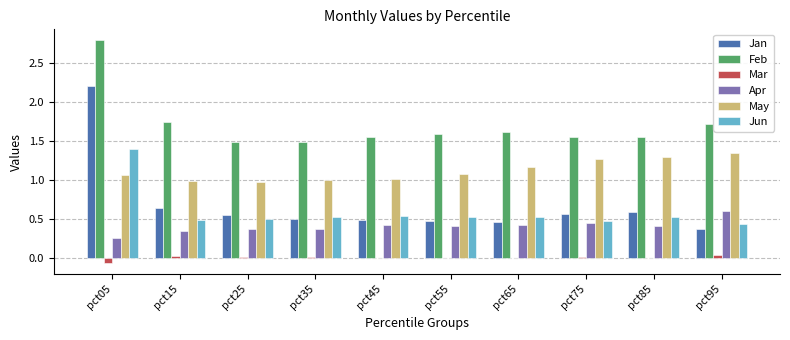

At which category is the sum across all series the highest?

pct05